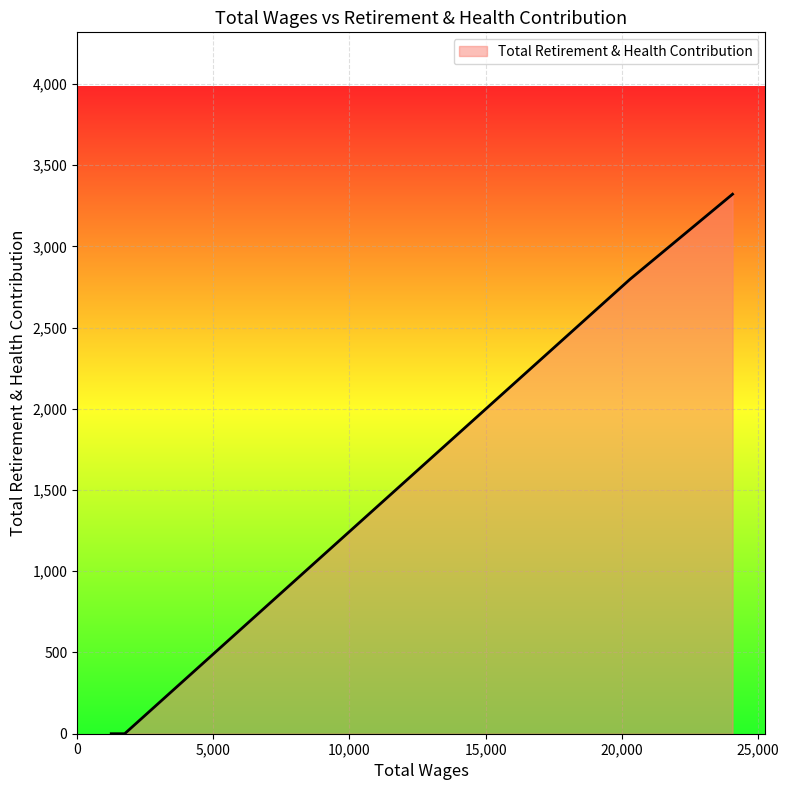

What is the difference between the second highest and minimum values?

2797